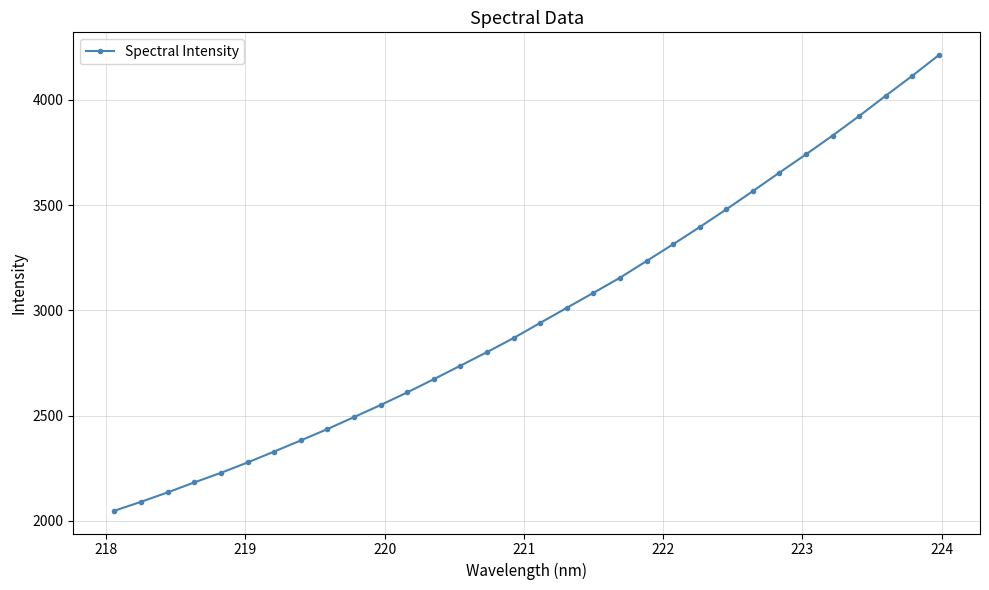

What is the average value?

2985.1